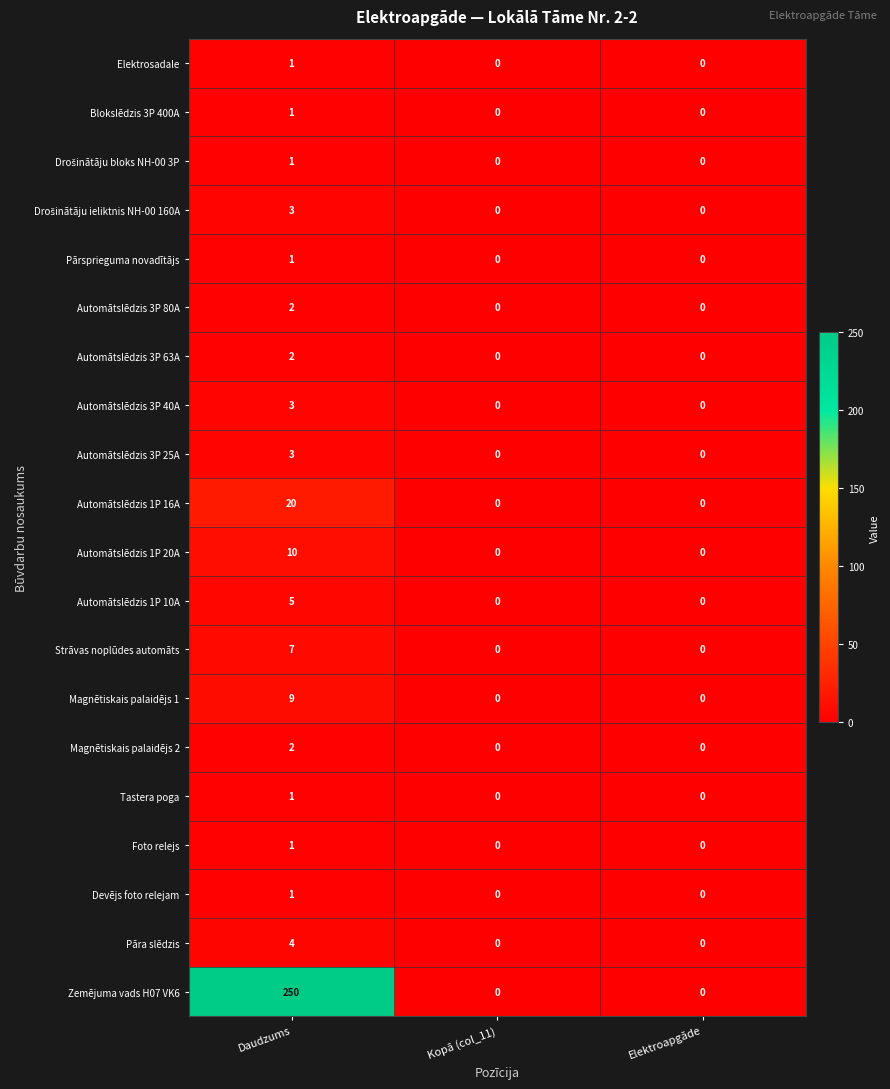

The value of Automātslēdzis 1P 10A at Kopā (col_11) is -3. True or false?

False